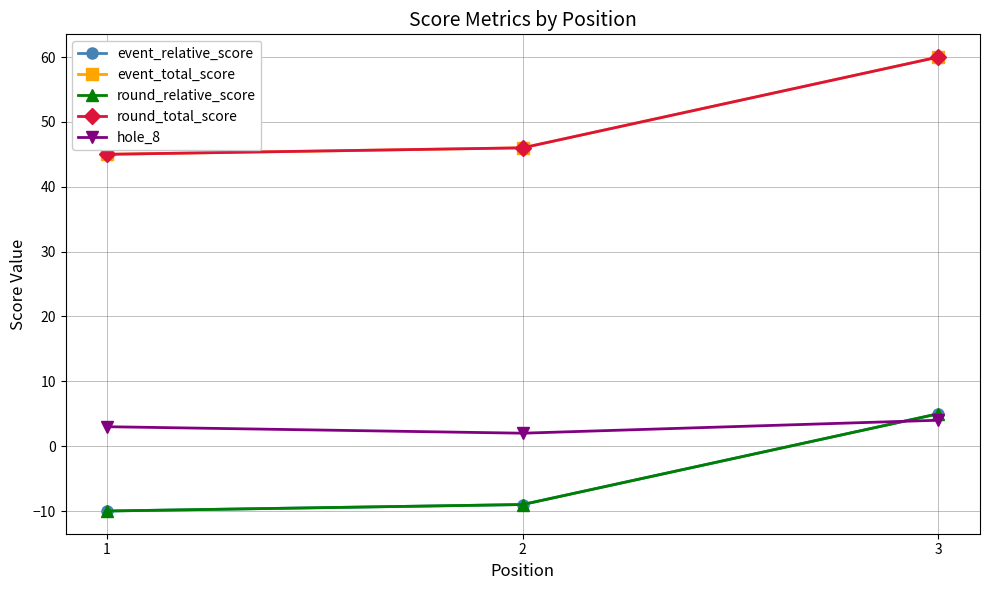

Reading left to right, transcribe all the data shown in this chart.

event_relative_score: -10	-9	5
event_total_score: 45	46	60
round_relative_score: -10	-9	5
round_total_score: 45	46	60
hole_8: 3	2	4